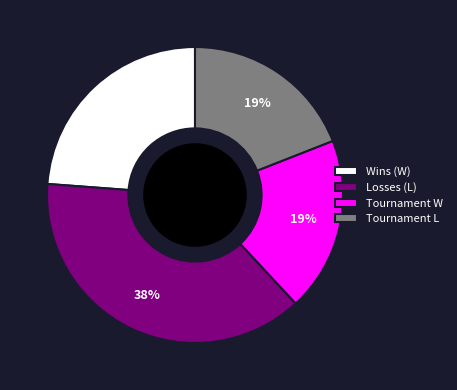

The Tournament W slice represents 19% of the pie. True or false?

True